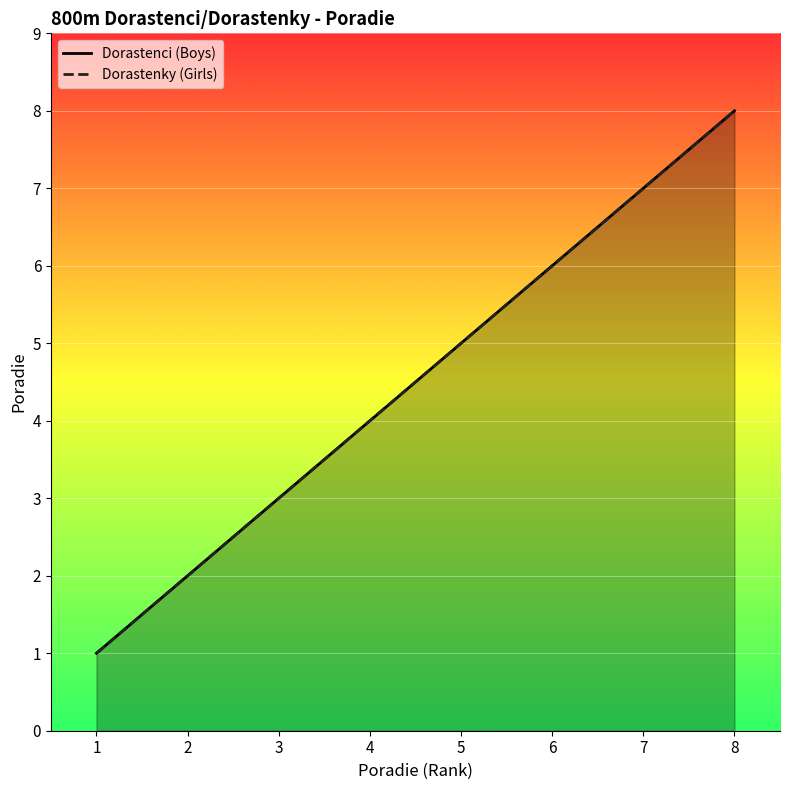

Is it true that Dorastenci (Boys) equals 5 at 5?

True